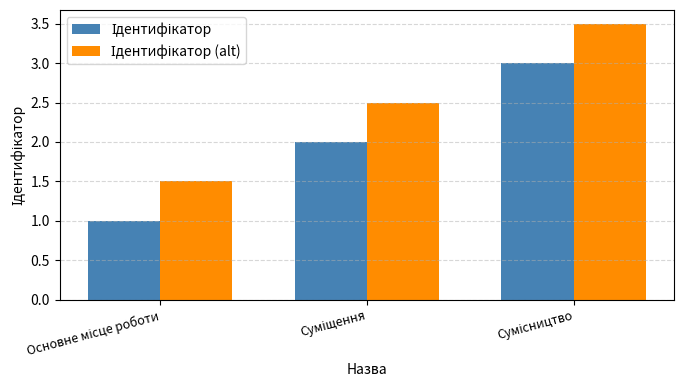

What is the smallest value displayed?

1.0